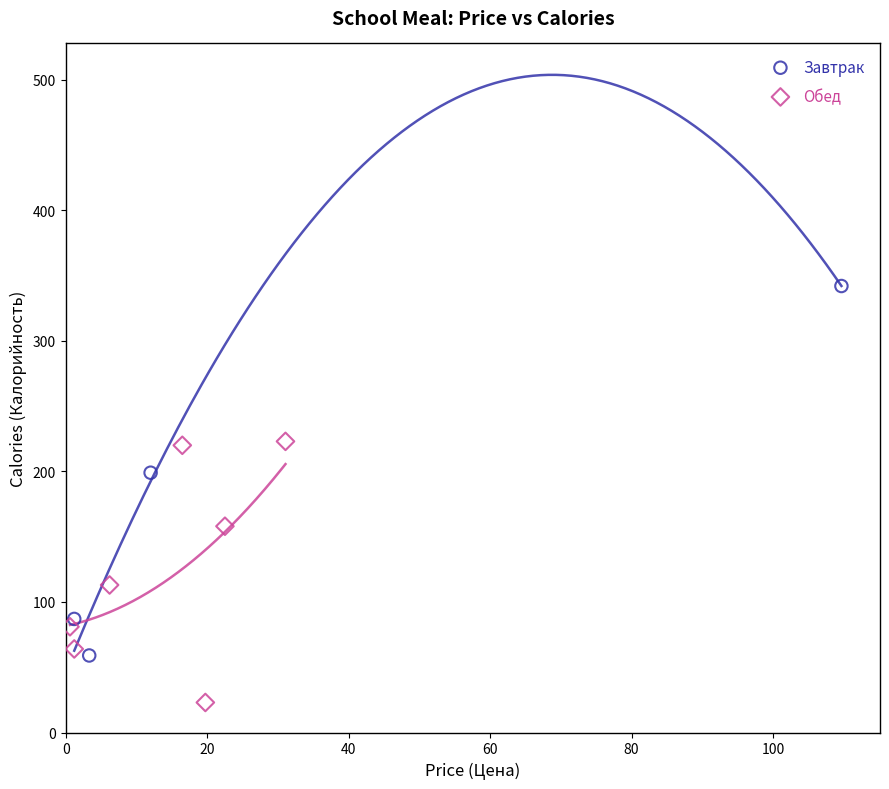

Which series reaches the minimum Y coordinate?

Обед